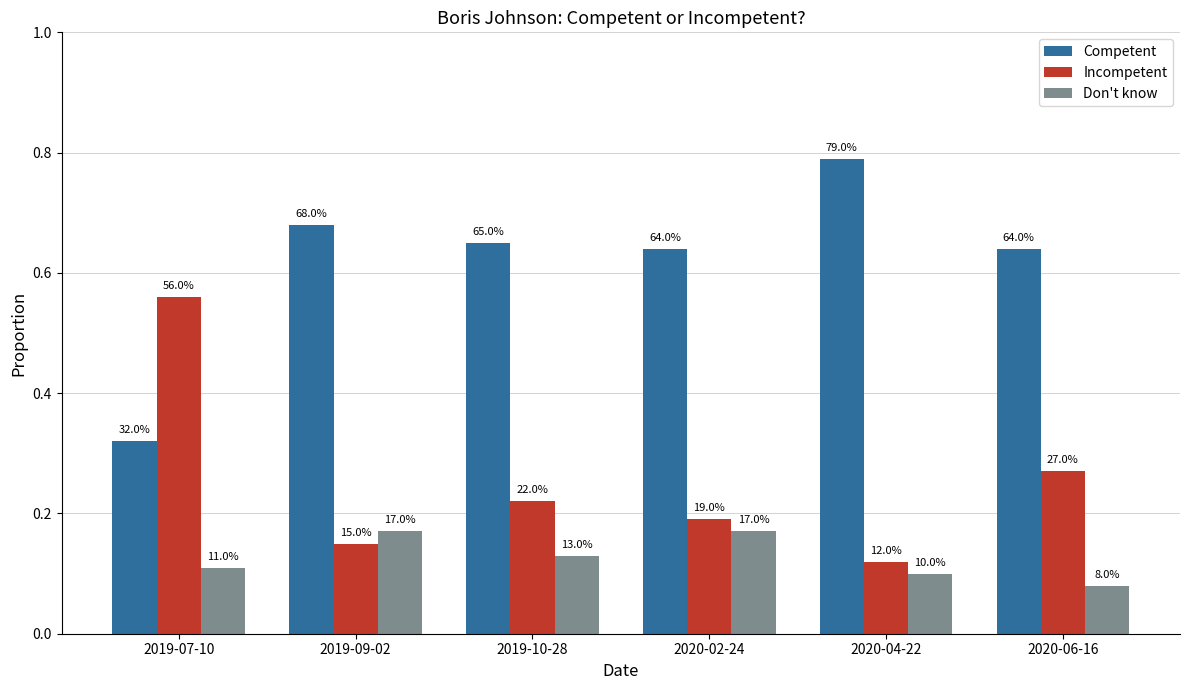

Count the Competent values in the range 0 to 1.

6